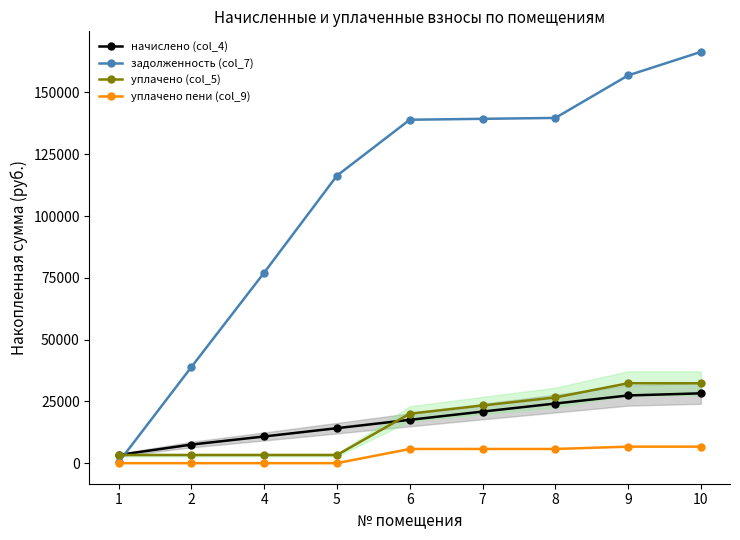

Is the value of уплачено пени (col_9) at 5 greater than the value of уплачено (col_5) at 8?

No